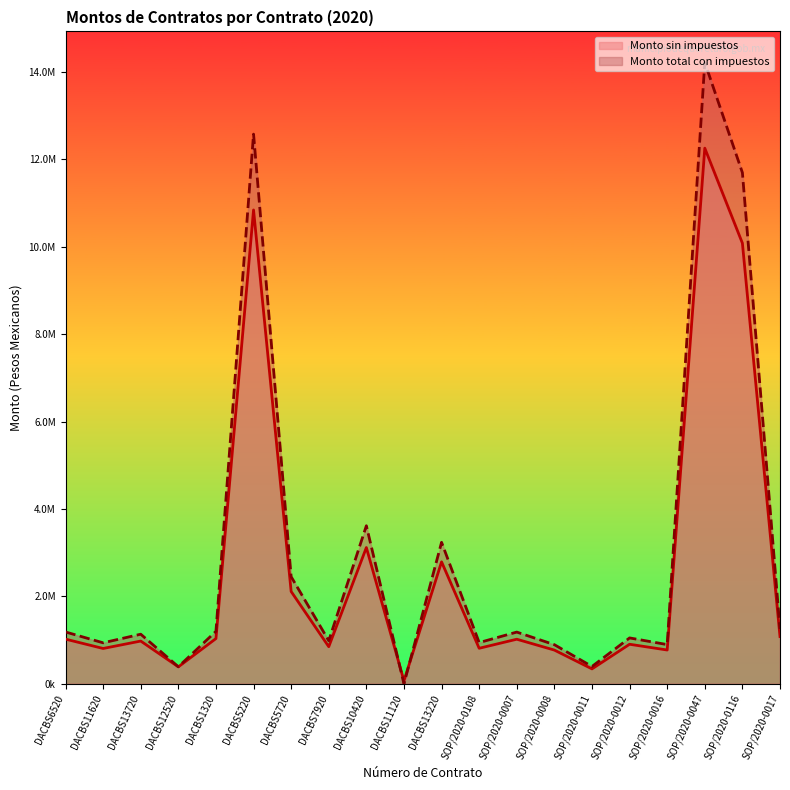

At which category does Monto sin impuestos reach its first local valley?

DACBS11620